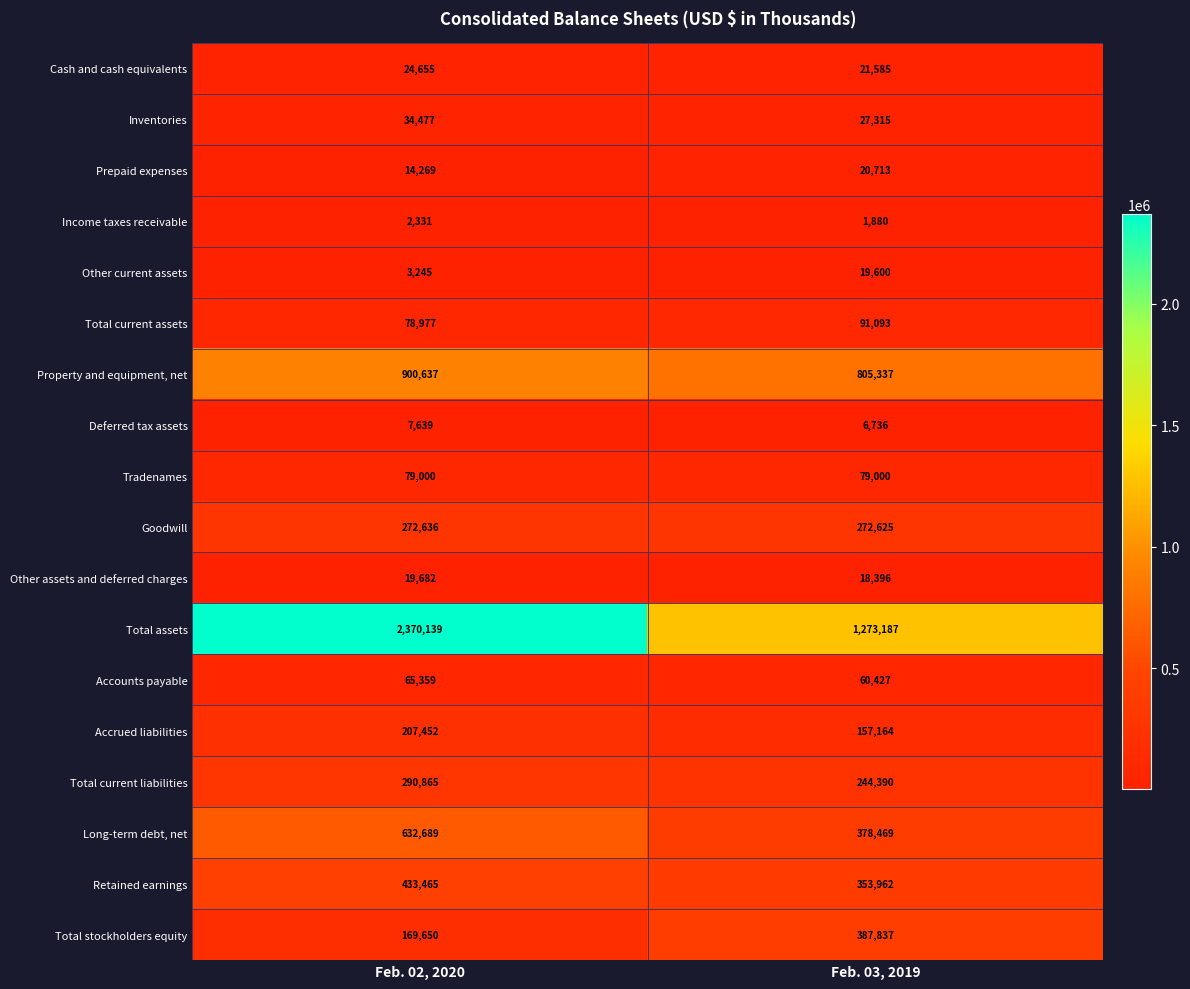

What is the difference between the maximum and minimum values in the Accounts payable series?

4932